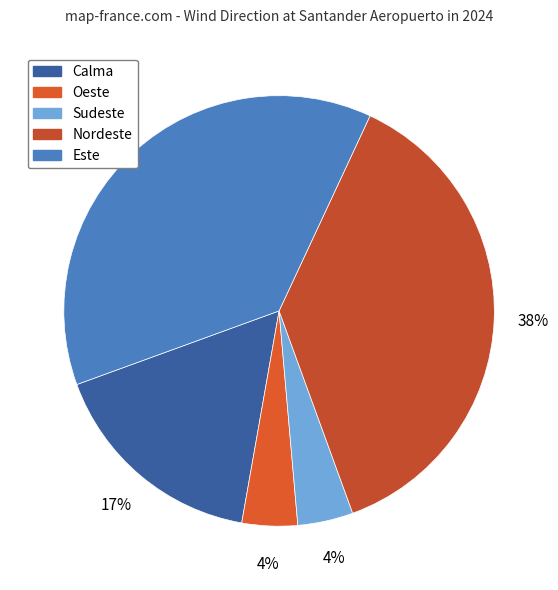

True or false: Calma accounts for 17% of the total.

True